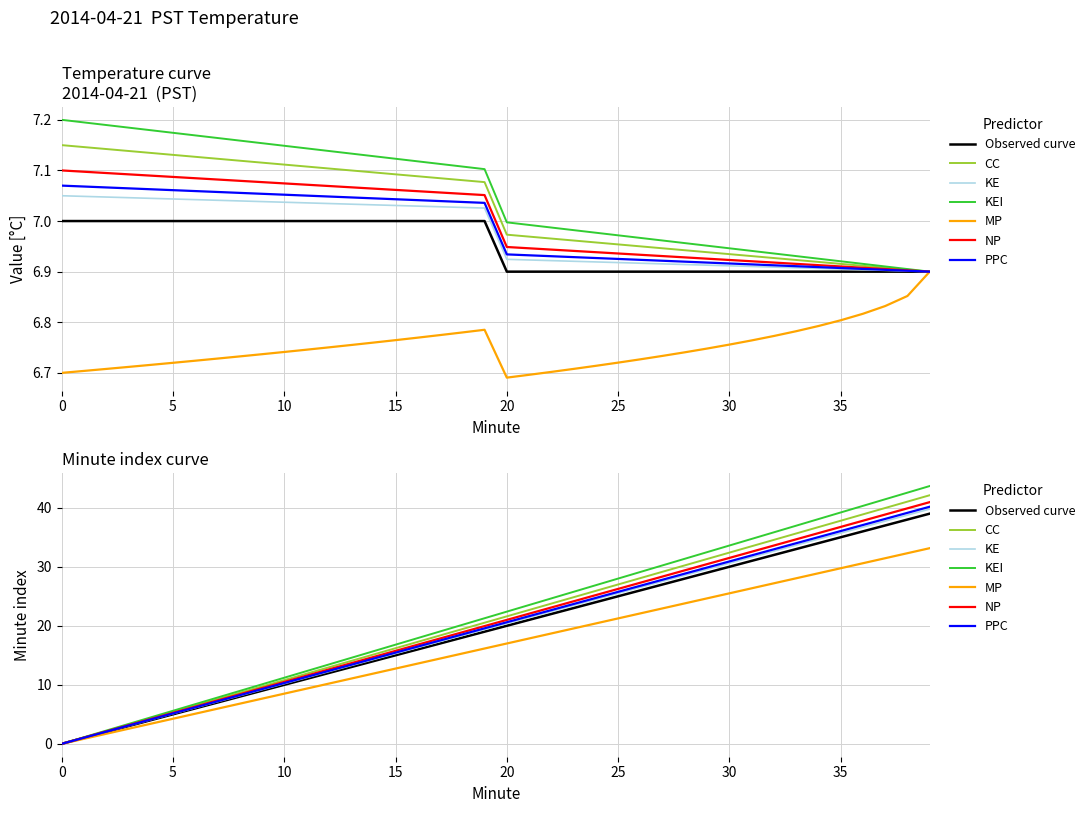

List the labels in order of Minute value, smallest first.

0, 1, 2, 3, 4, 5, 6, 7, 8, 9, 10, 11, 12, 13, 14, 15, 16, 17, 18, 19, 20, 21, 22, 23, 24, 25, 26, 27, 28, 29, 30, 31, 32, 33, 34, 35, 36, 37, 38, 39